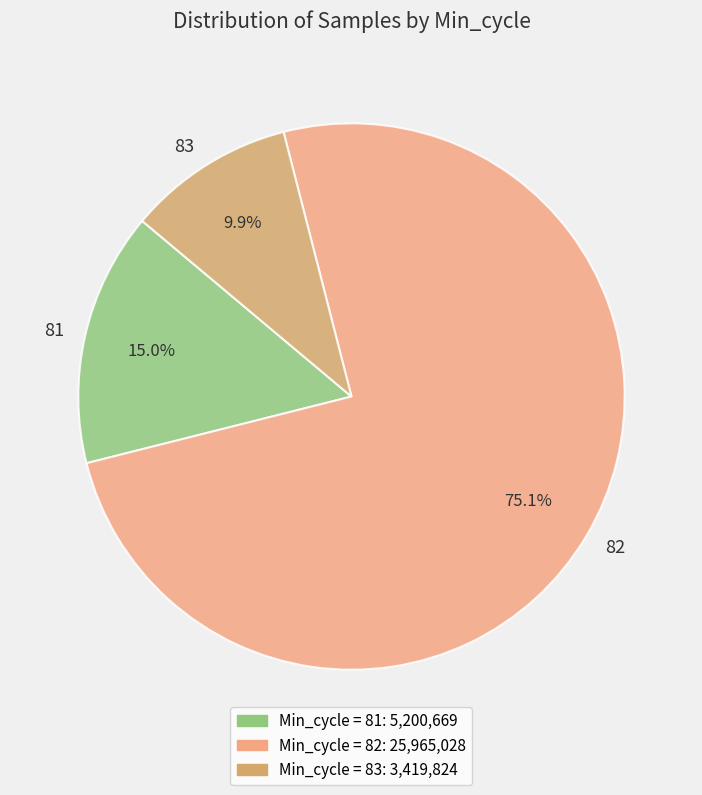

True or false: 82 accounts for 13% of the total.

False